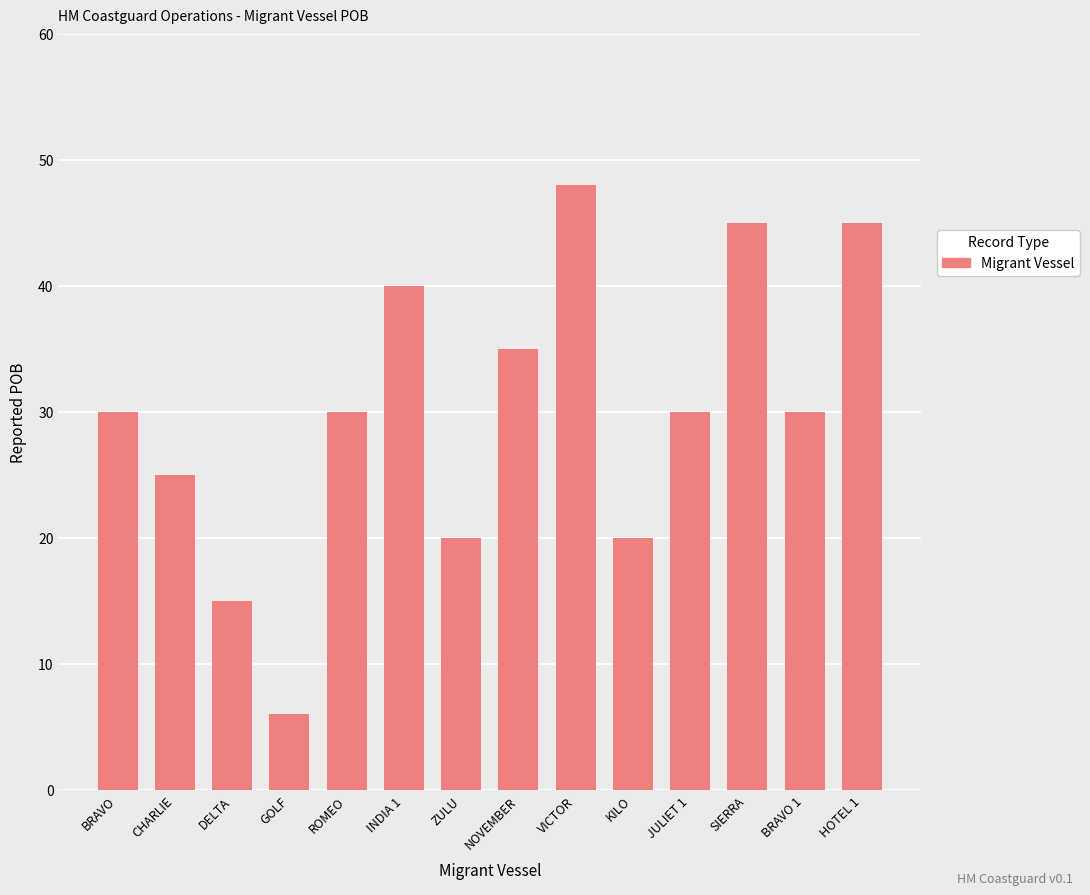

At which category does the chart reach its minimum across all series?

GOLF